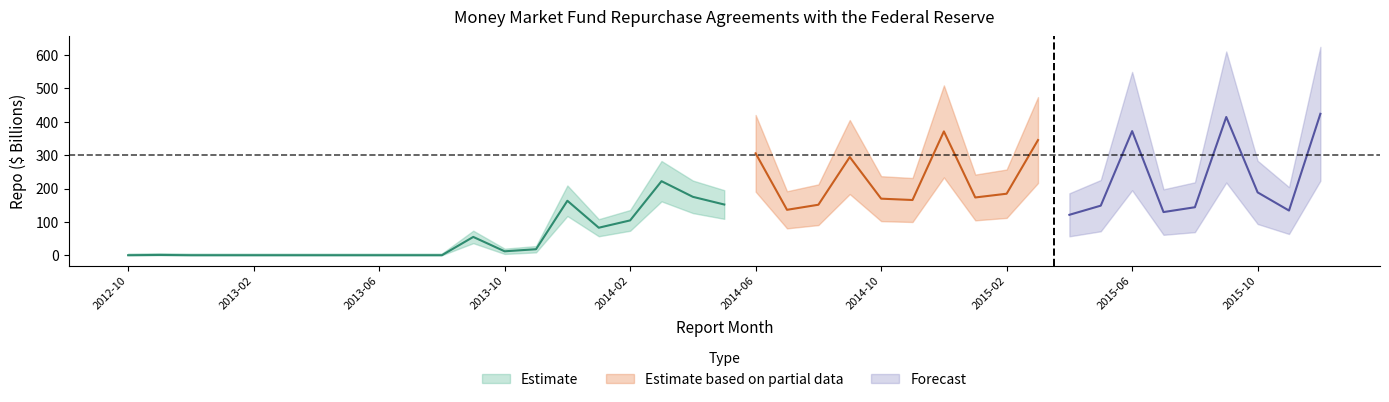

What is the sum of the values at 2015-09 and 2013-08?

414.4